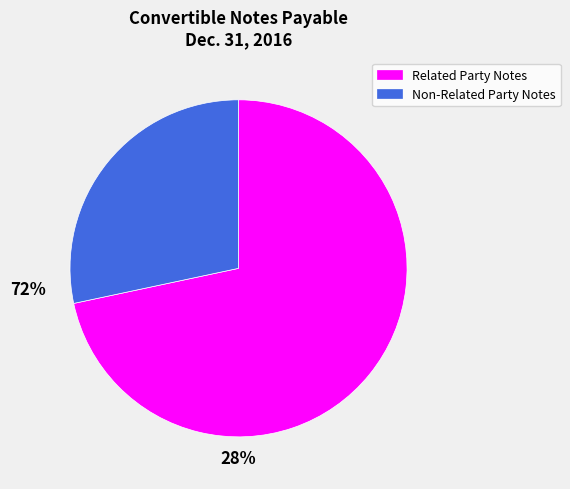

How many segments does this pie chart have?

2